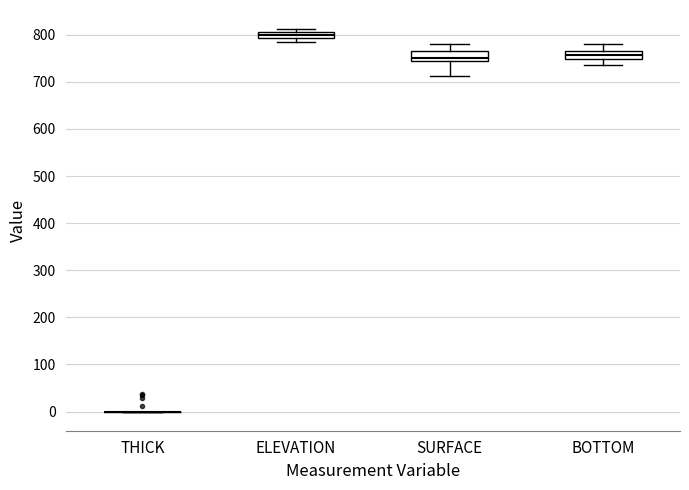

Where is the lower edge of the box for ELEVATION on the y-axis? The values are not printed on the chart, so give them approximately, as read against the axis.

790